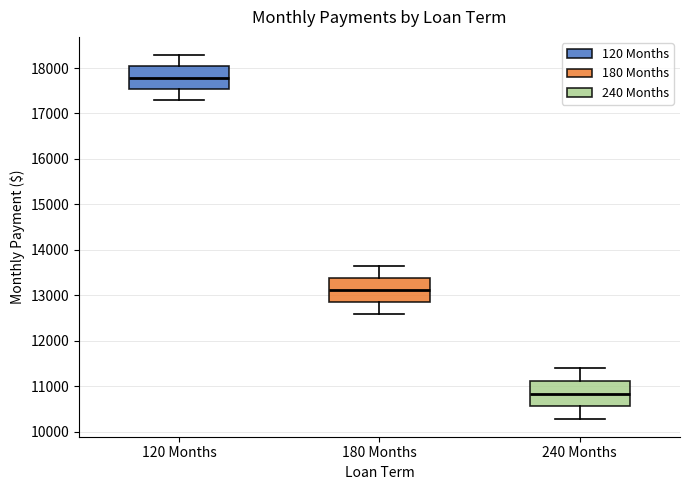

Reading left to right, read every box against the y-axis: the position of its median line, the range the box covers, and the ends of its whiskers. The values are not printed on the chart, so give them approximately, as read against the axis.

120 Months: median 17800, box 17500 to 18000, whiskers 17300 to 18300
180 Months: median 13100, box 12900 to 13400, whiskers 12600 to 13600
240 Months: median 10800, box 10600 to 11100, whiskers 10300 to 11400